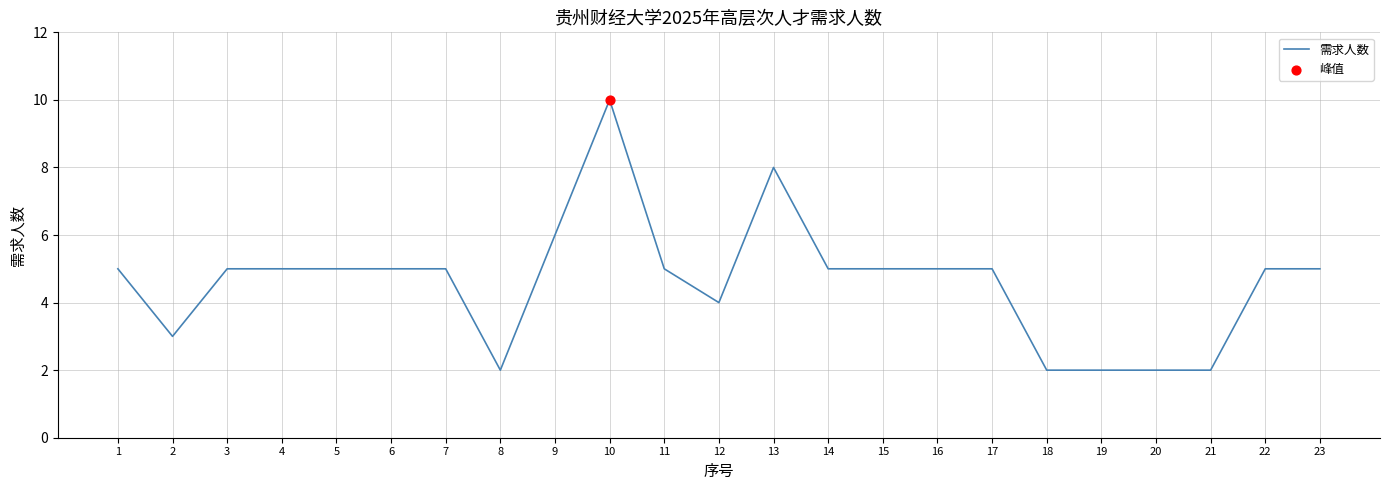

Which has a higher value, 13 or 15?

13